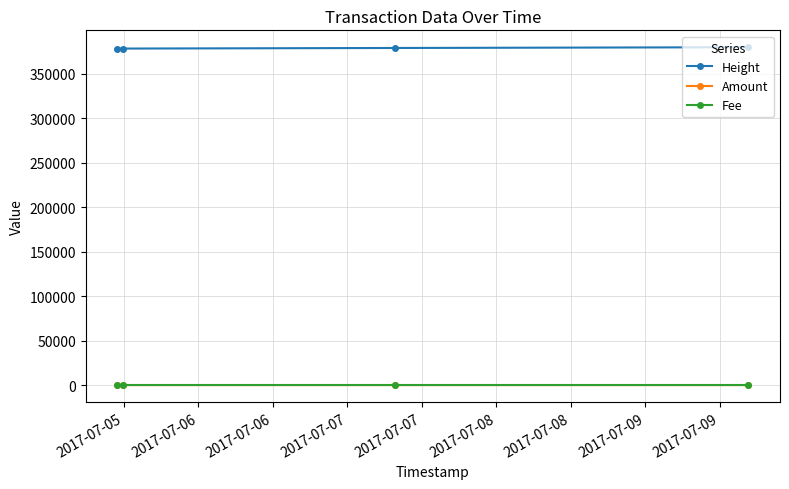

What is the greatest value displayed?

379972